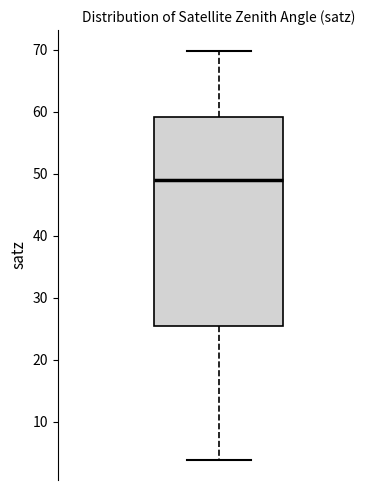

Read this box plot against the y-axis: the position of the median line, the range covered by the box, and the ends of both whiskers. The values are not printed on the chart, so give them approximately, as read against the axis.

median 49, box 25 to 59, whiskers 4 to 70